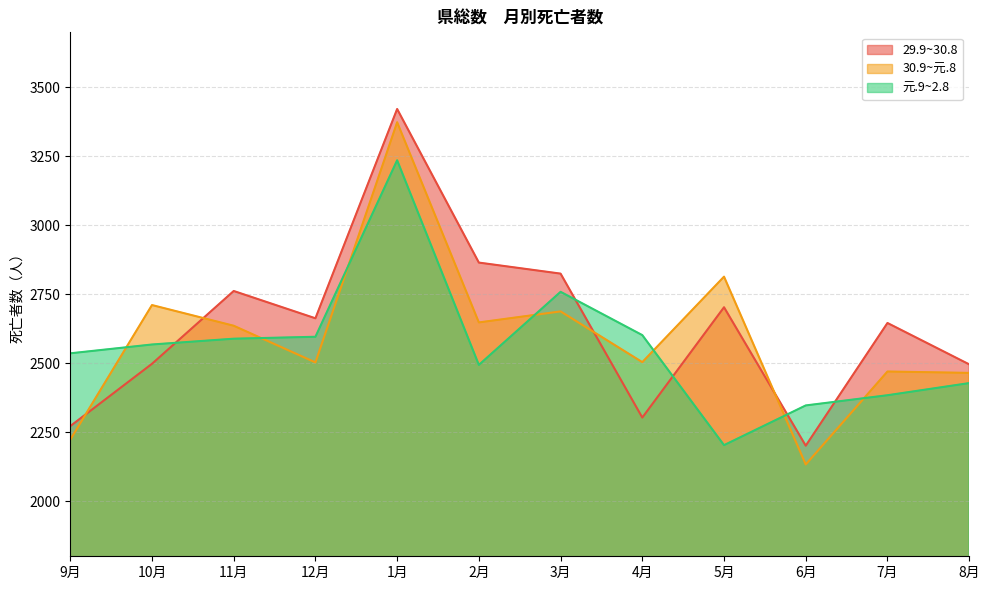

At which label is 30.9~元.8 closest to 2753?

10月